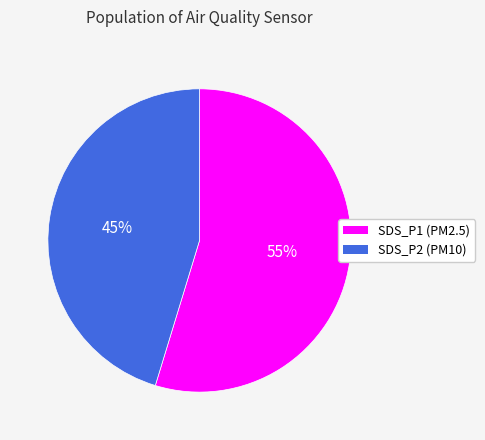

Rank the categories by value from highest to lowest.

SDS_P1 (PM2.5), SDS_P2 (PM10)